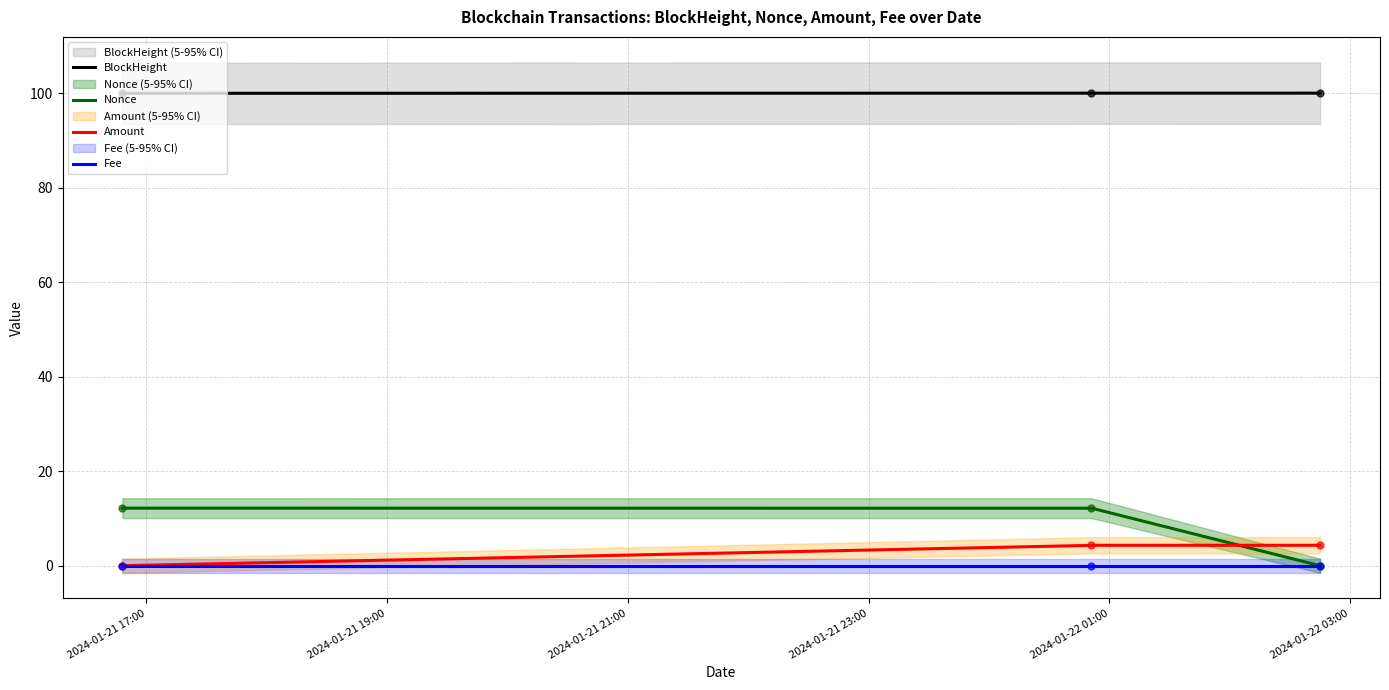

What is the label of the 1st point from the left?

2024-01-21 16:48:00